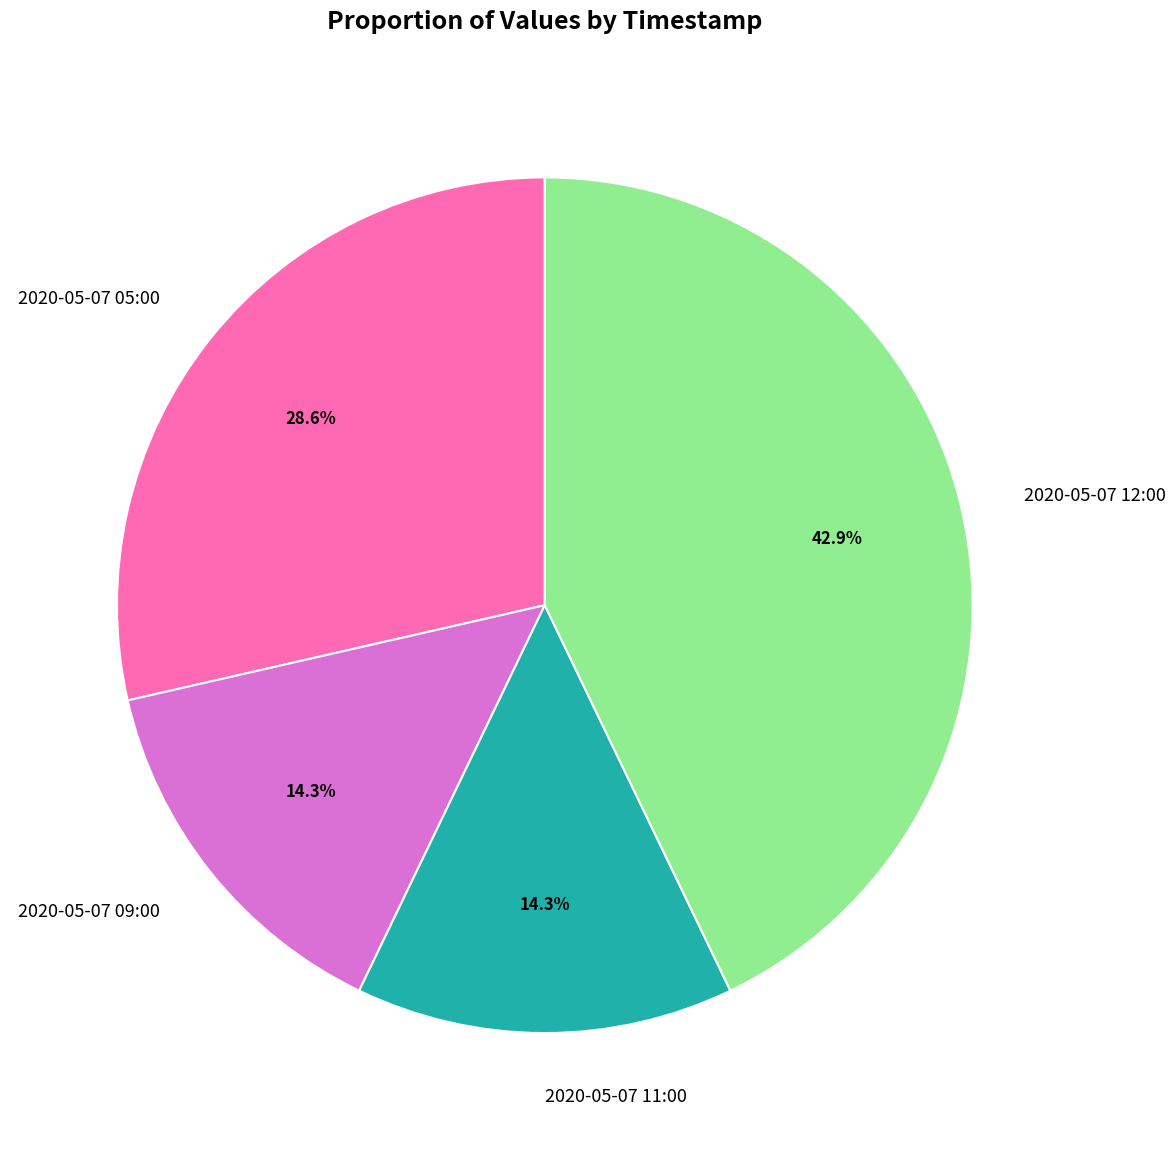

Do 2020-05-07 05:00 and 2020-05-07 12:00 together represent more than half of the pie?

Yes